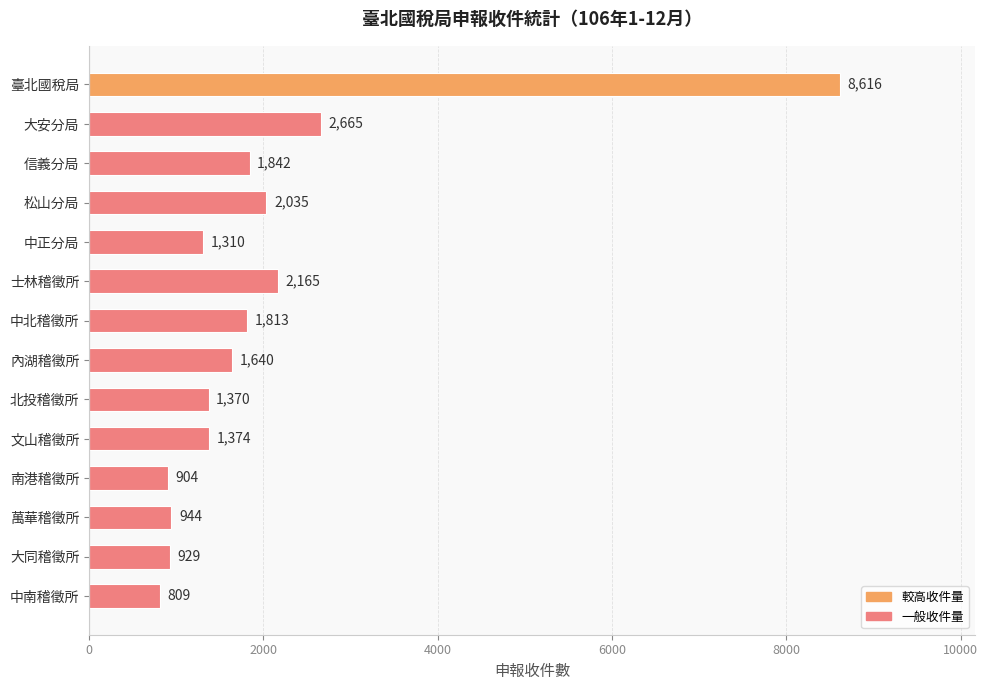

How many values are below 1640?

7